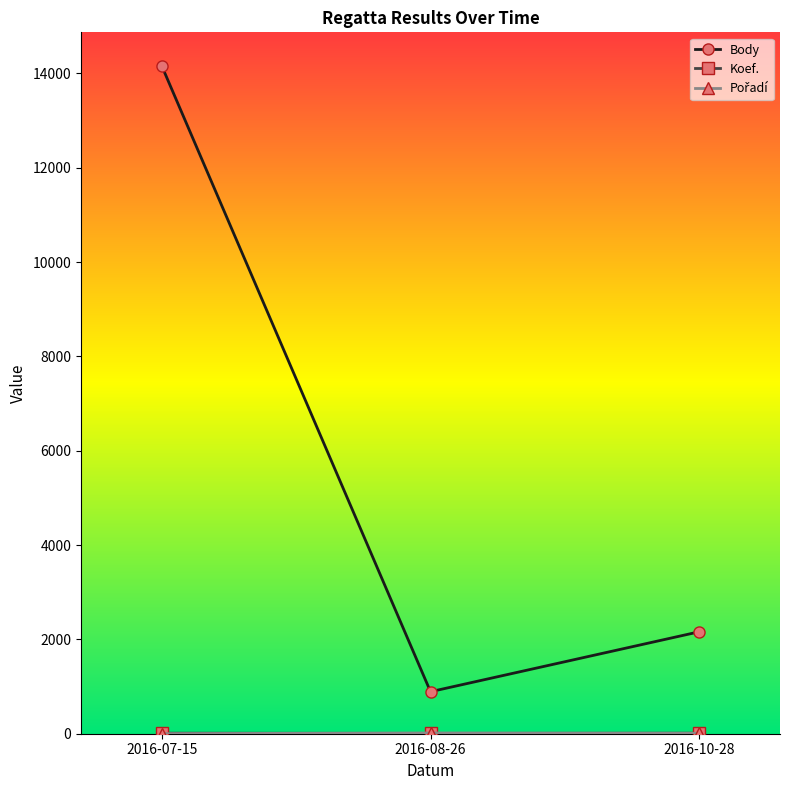

Which category has the highest value across all series?

2016-07-15